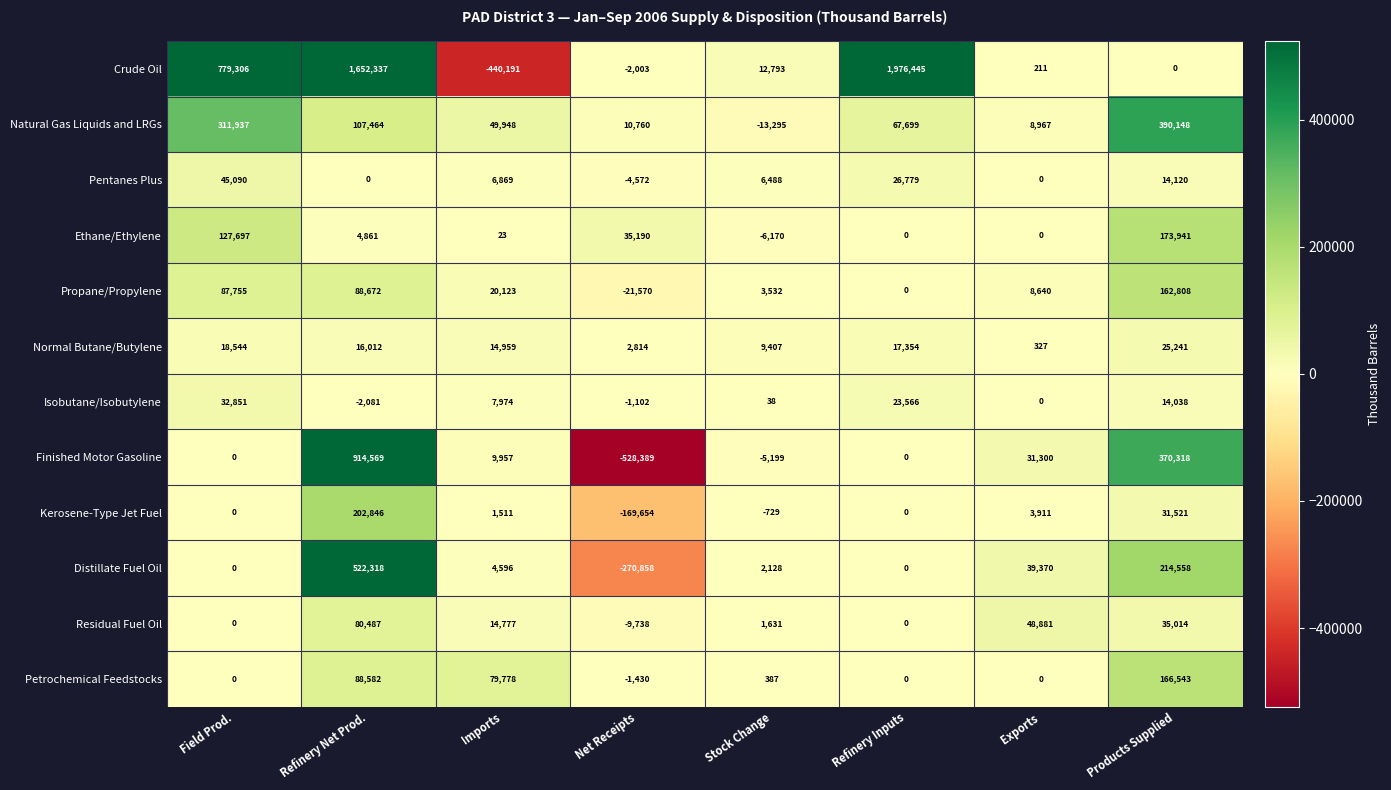

The value of Crude Oil at Exports is 142. True or false?

False